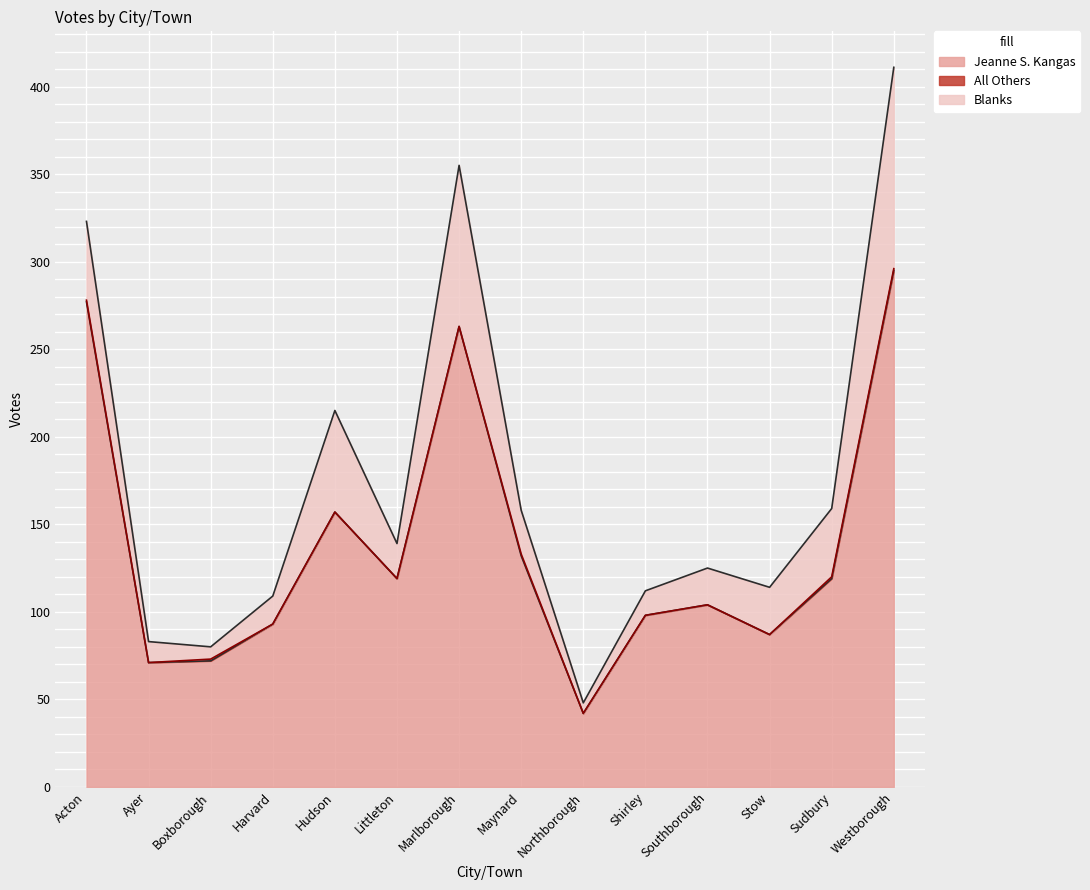

At Acton, list the series in order from largest to smallest.

Jeanne S. Kangas, Blanks, All Others